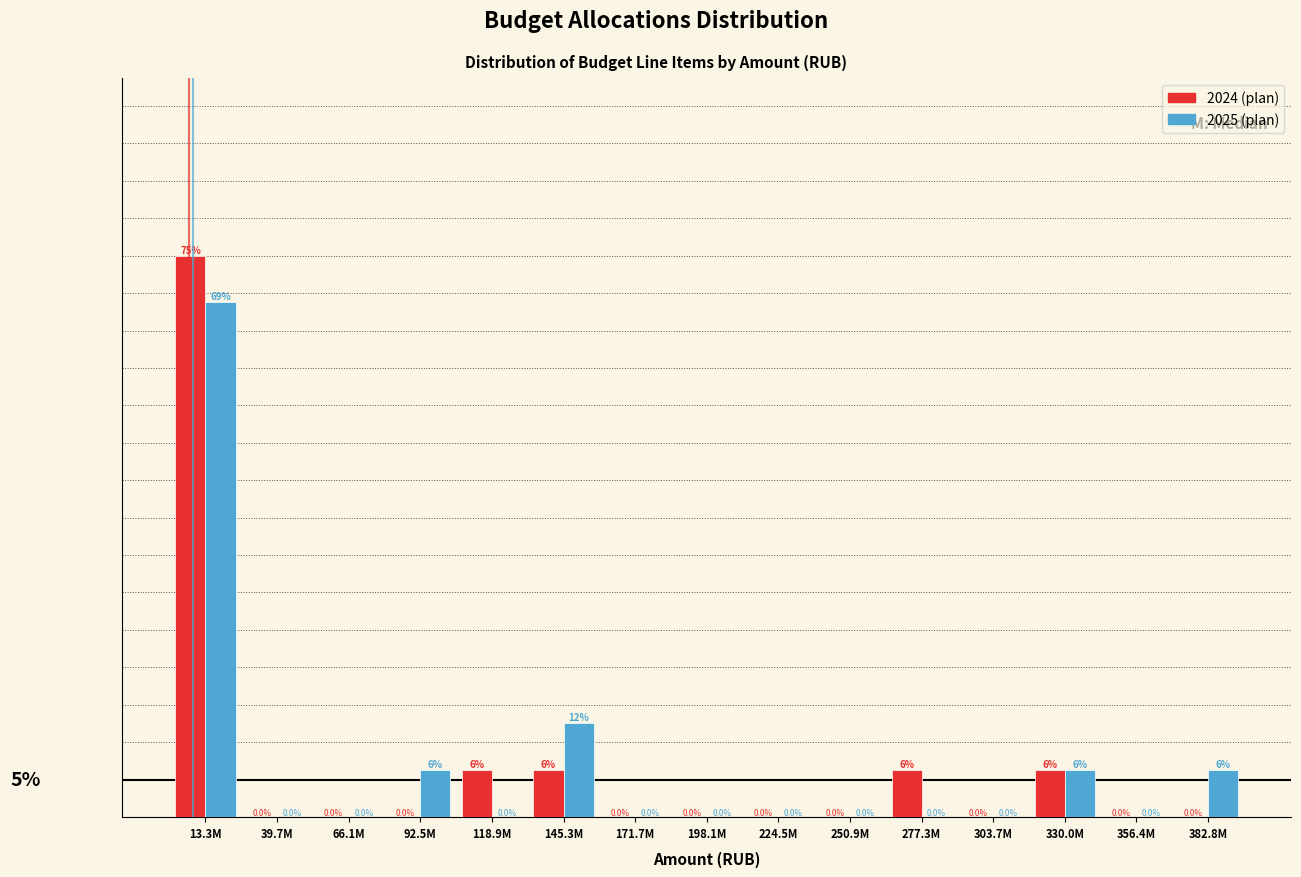

Which label corresponds to the largest value in the chart?

13.3M